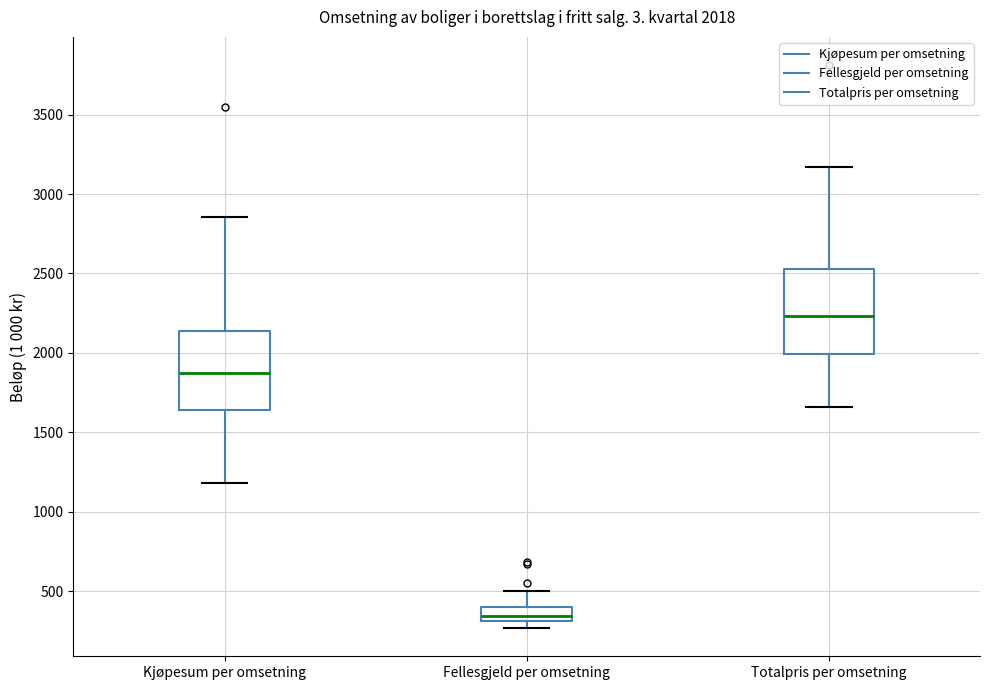

Which box's median line is the highest?

Totalpris per omsetning